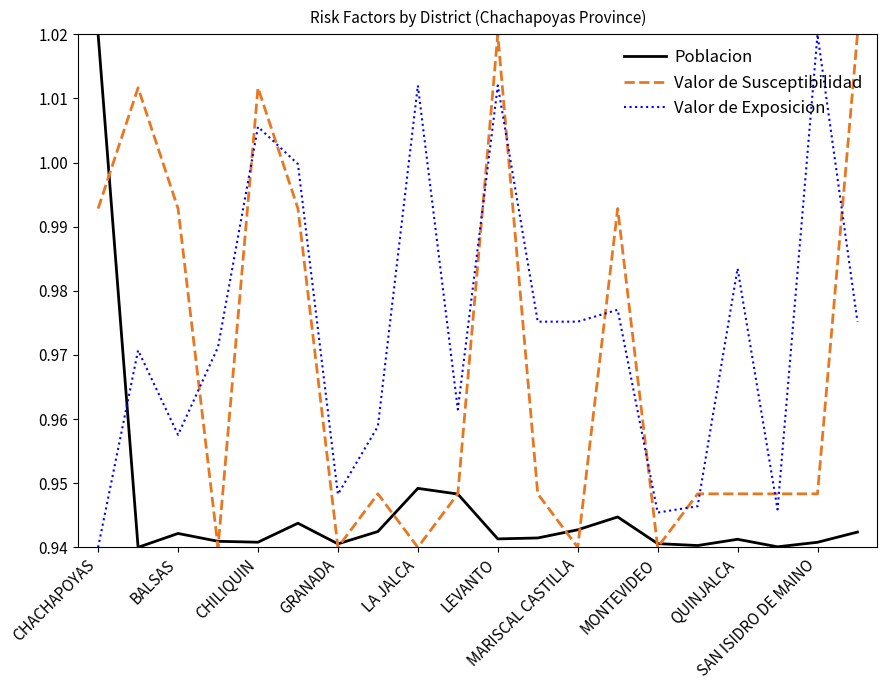

Which series has the largest total across all categories?

Valor de Exposicion